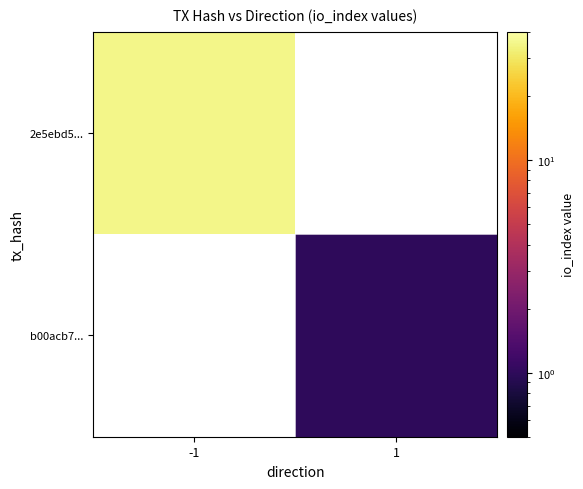

What is the greatest value displayed?

35.0